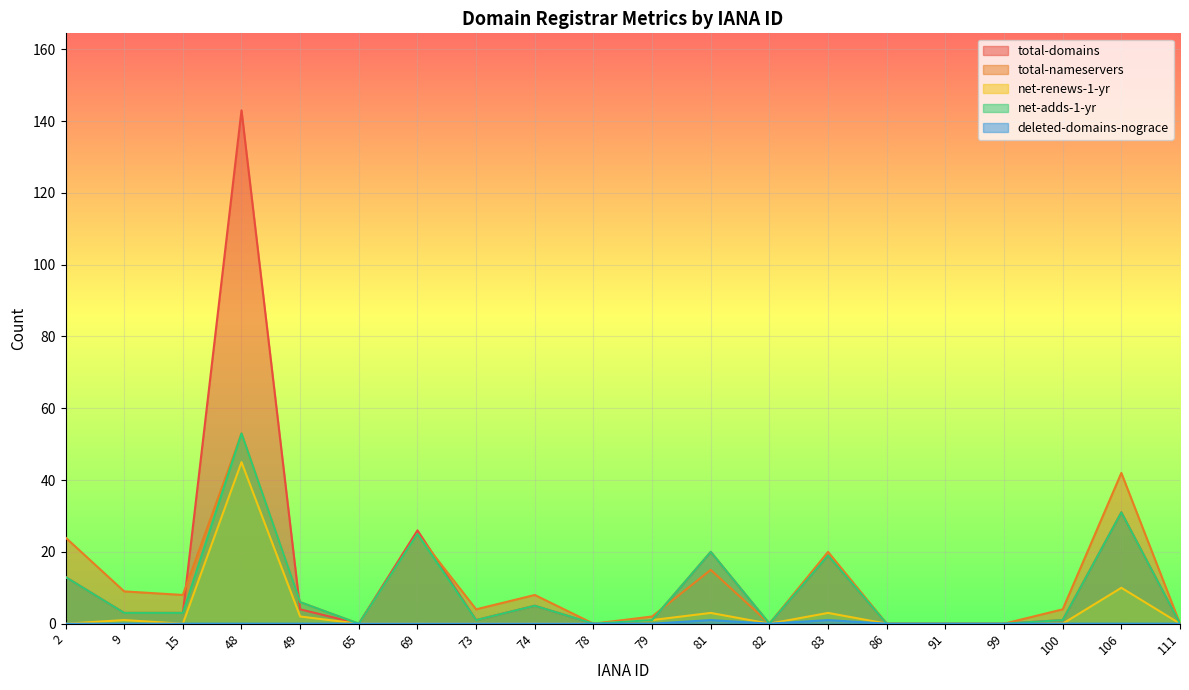

True or false: total-nameservers has more than 1 interior local peaks.

True